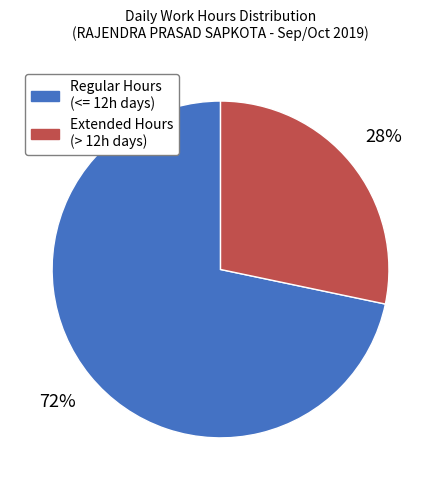

Count the number of slices in the pie.

2